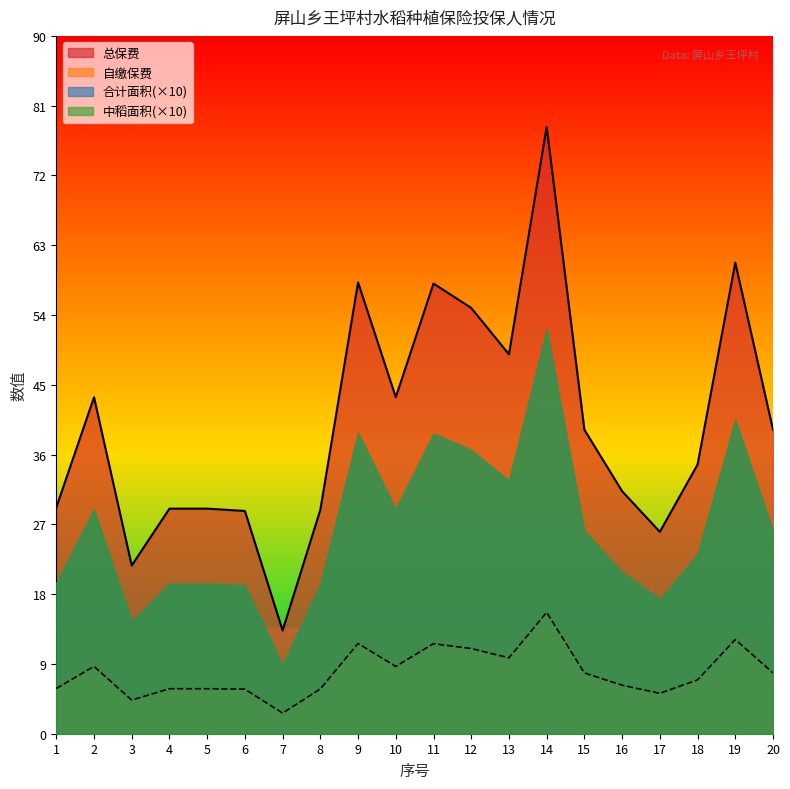

Which category has the lowest value across all series?

7